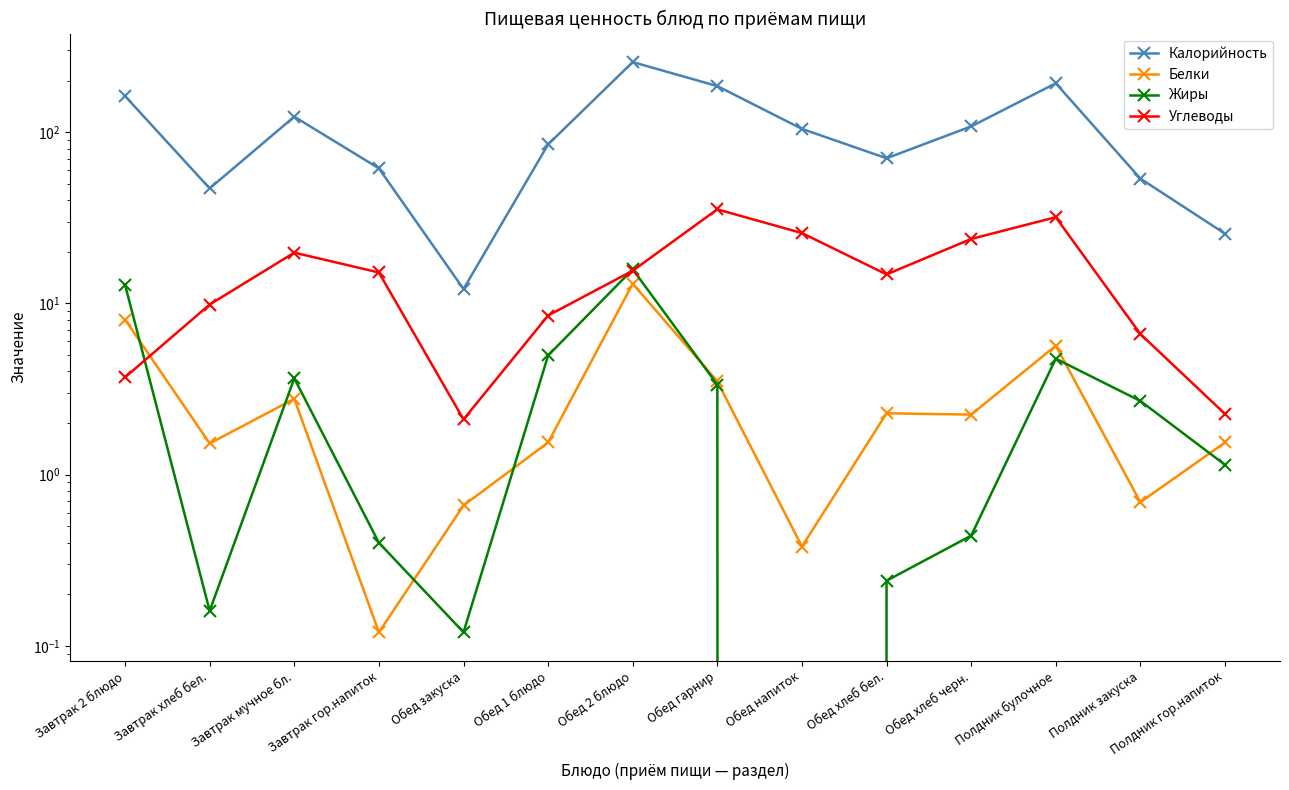

True or false: Белки has more than 2 points higher than both neighbors.

True